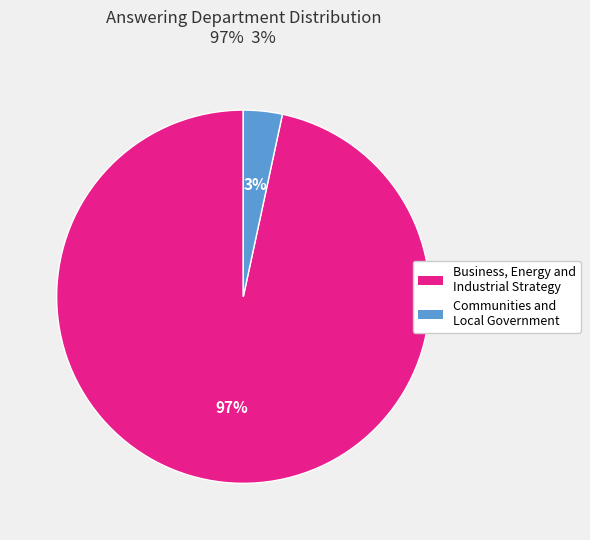

Is it true that Business, Energy and Industrial Strategy is 97% of the pie?

True